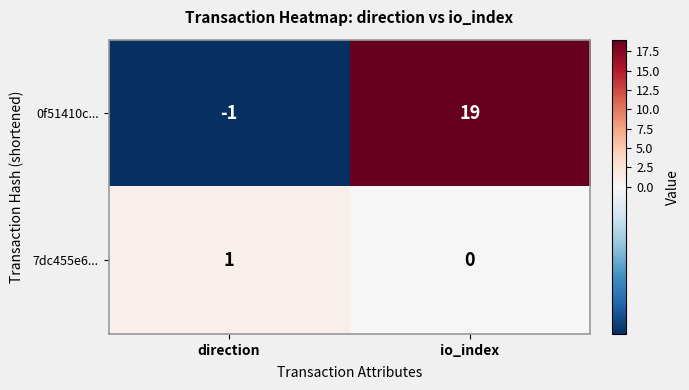

What is the total value across all series at io_index?

19